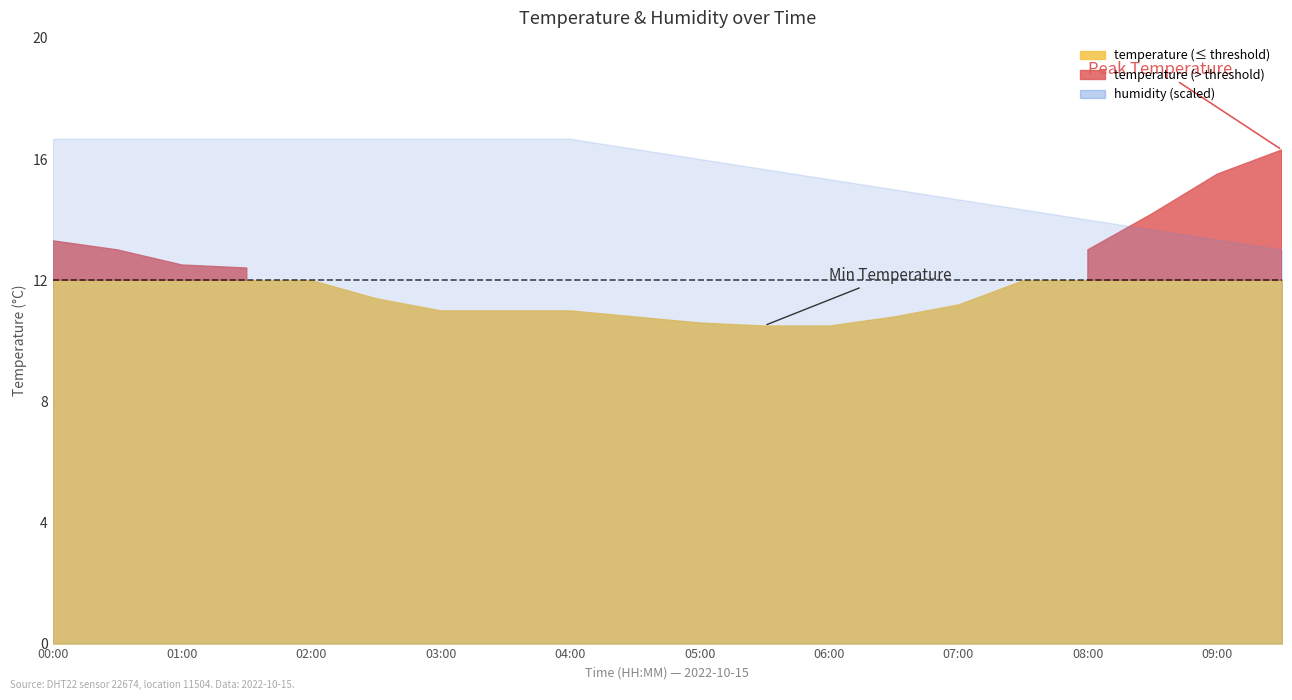

What position from the right is 01:00?

18